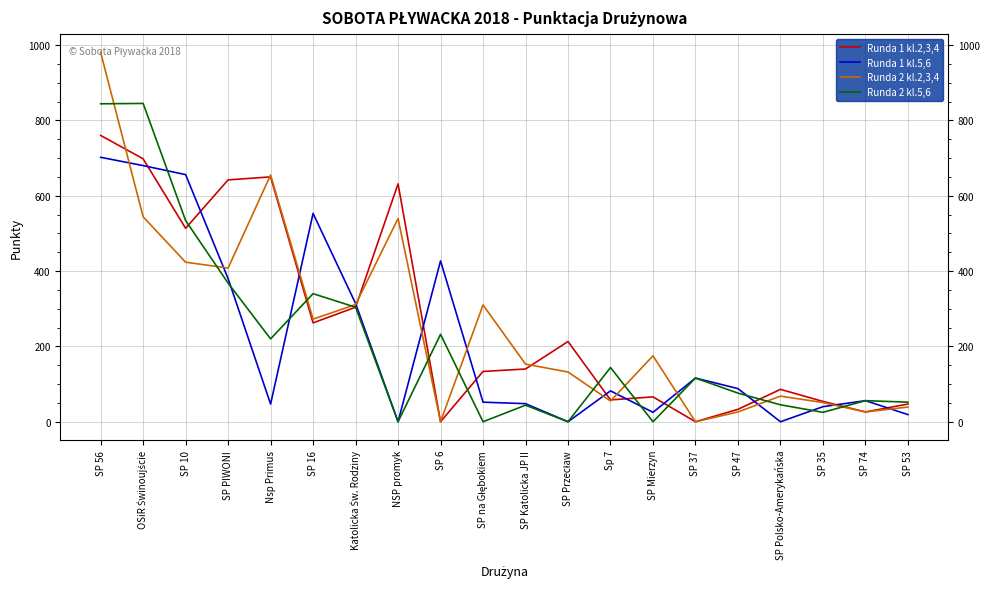

Which category has the highest value across all series?

SP 56